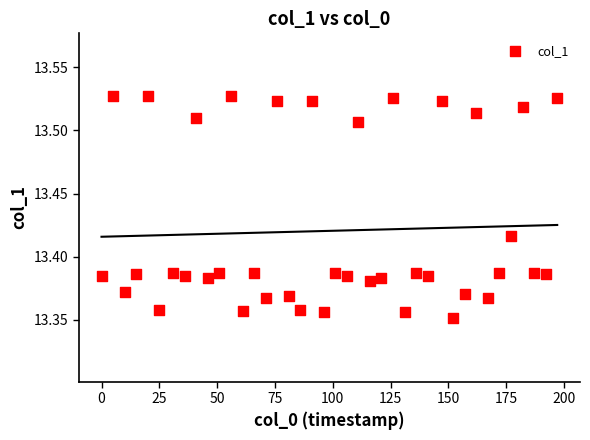

What is the range of X values (max minus min)?

197.0